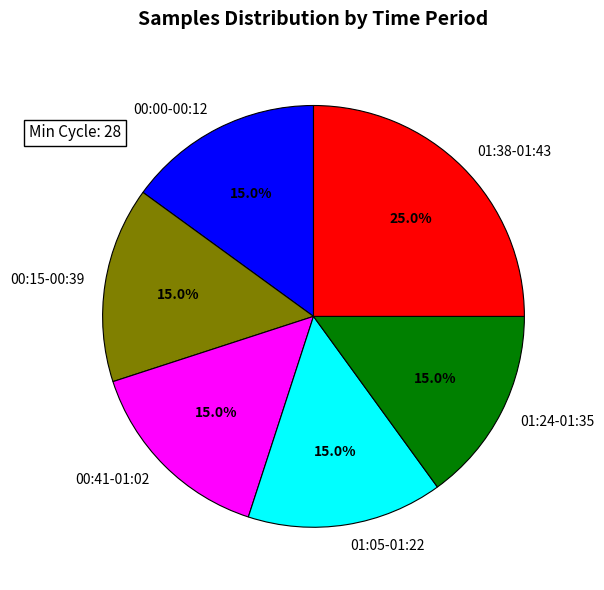

Which slice is the largest?

01:38-01:43